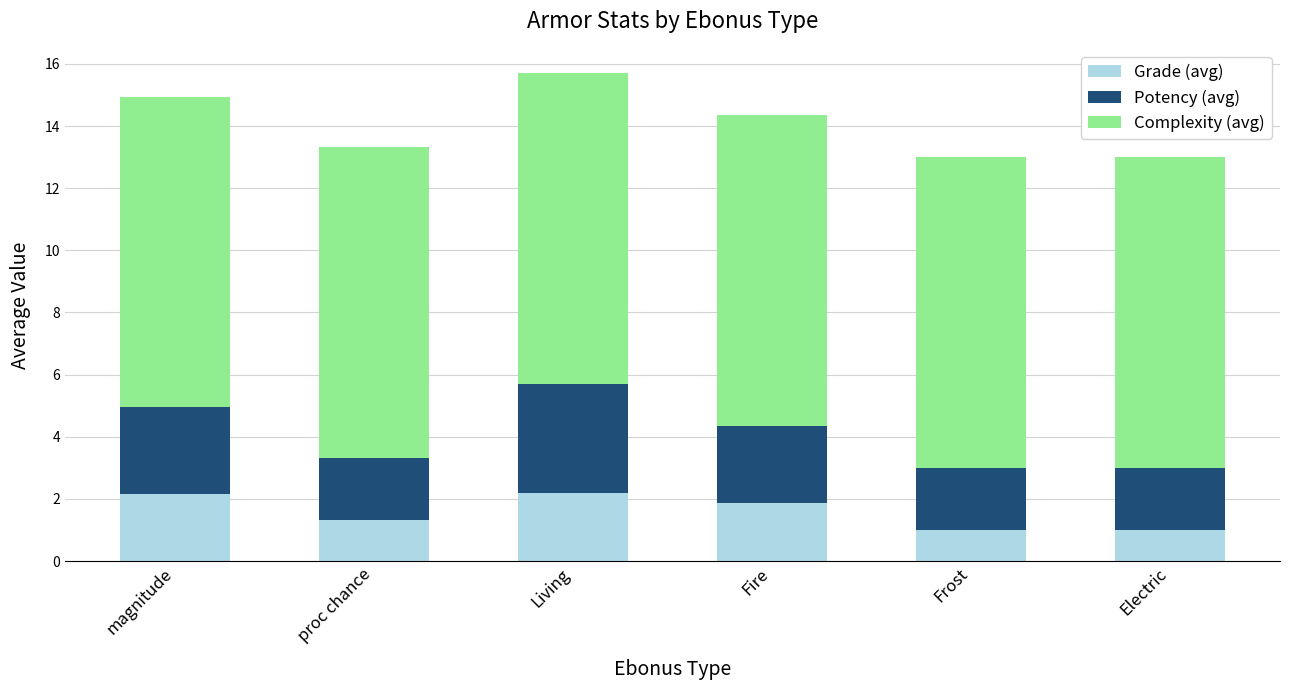

How many categories are shown in the chart?

6